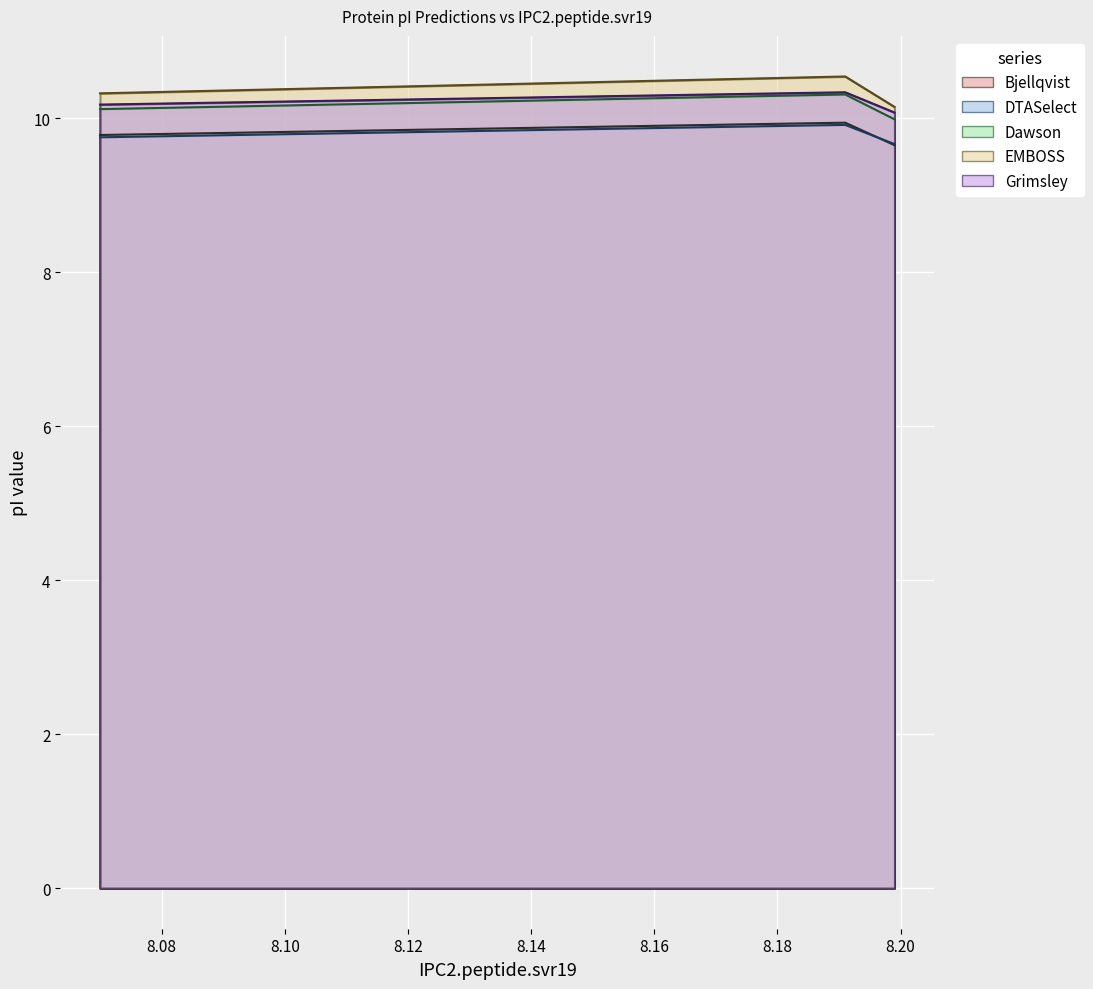

Which series has the largest range (max minus min)?

EMBOSS